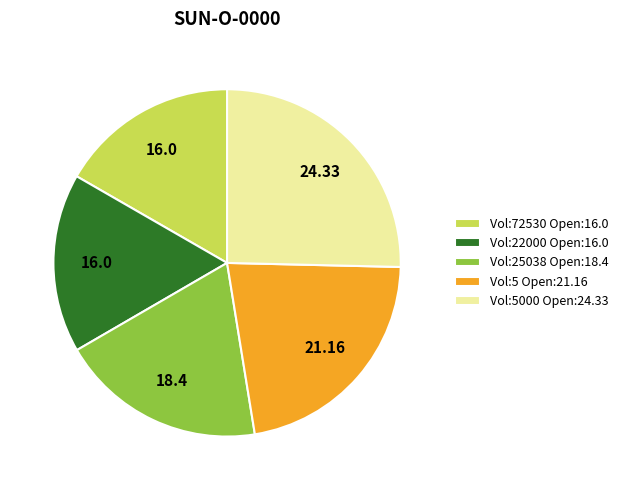

Combined, do Vol:72530 Open:16.0 and Vol:5 Open:21.16 account for over 50%?

No